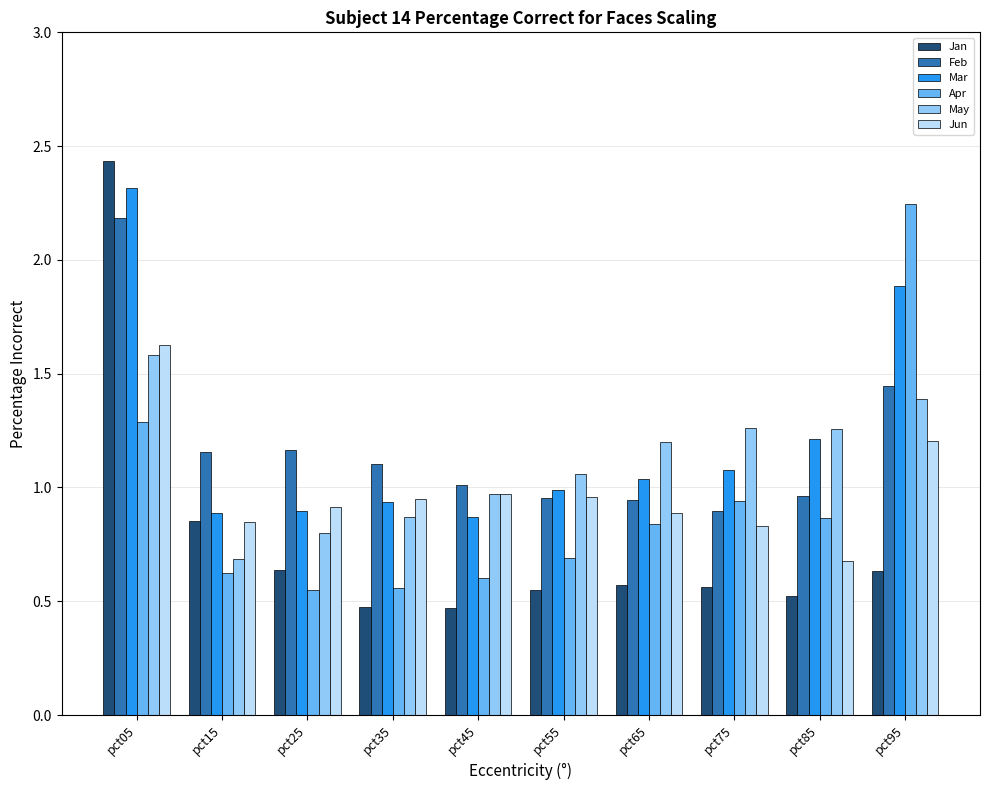

What is the sum of the Jun values at pct35 and pct75?

1.8